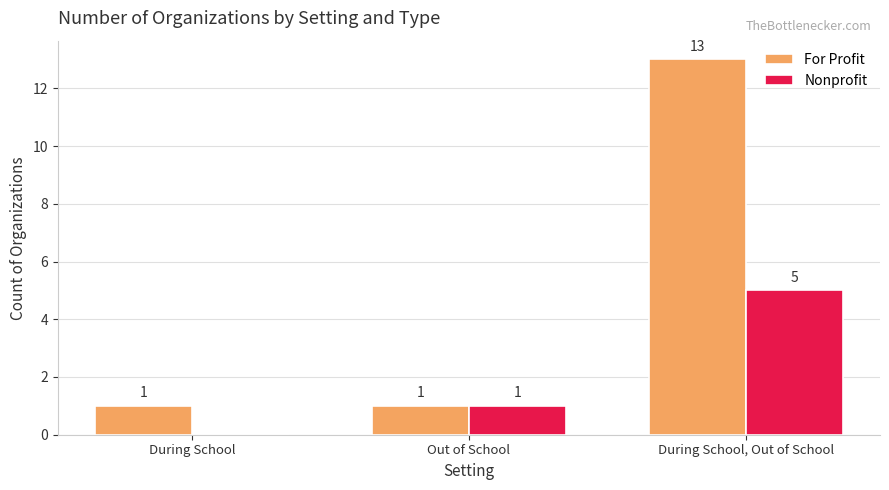

Reading left to right, list all the values displayed in this chart.

For Profit: During School=1	Out of School=1	During School, Out of School=13
Nonprofit: During School=0	Out of School=1	During School, Out of School=5